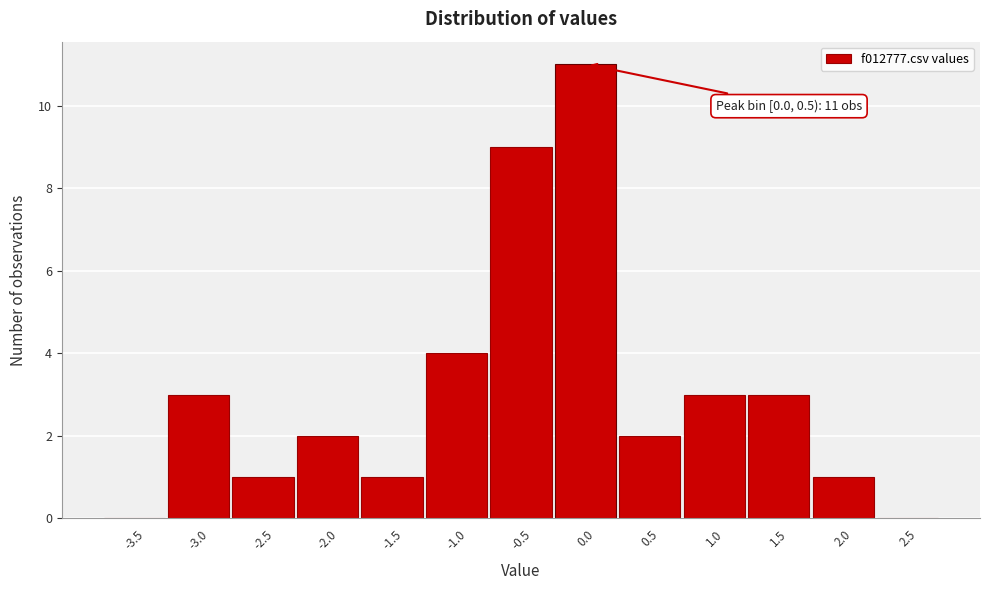

Reading left to right, transcribe all the data shown in this chart.

-3.5=0	-3.0=3	-2.5=1	-2.0=2	-1.5=1	-1.0=4	-0.5=9	0.0=11	0.5=2	1.0=3	1.5=3	2.0=1	2.5=0